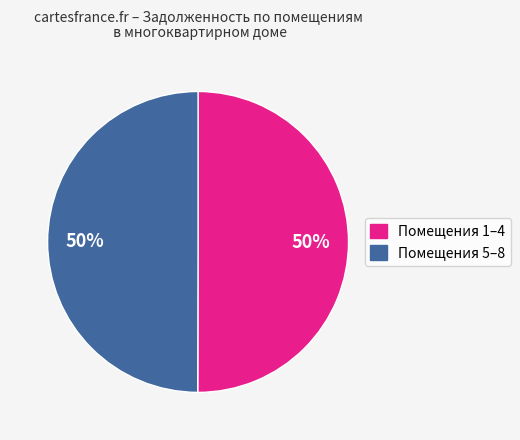

To the nearest percent, what is the average slice percentage?

50%